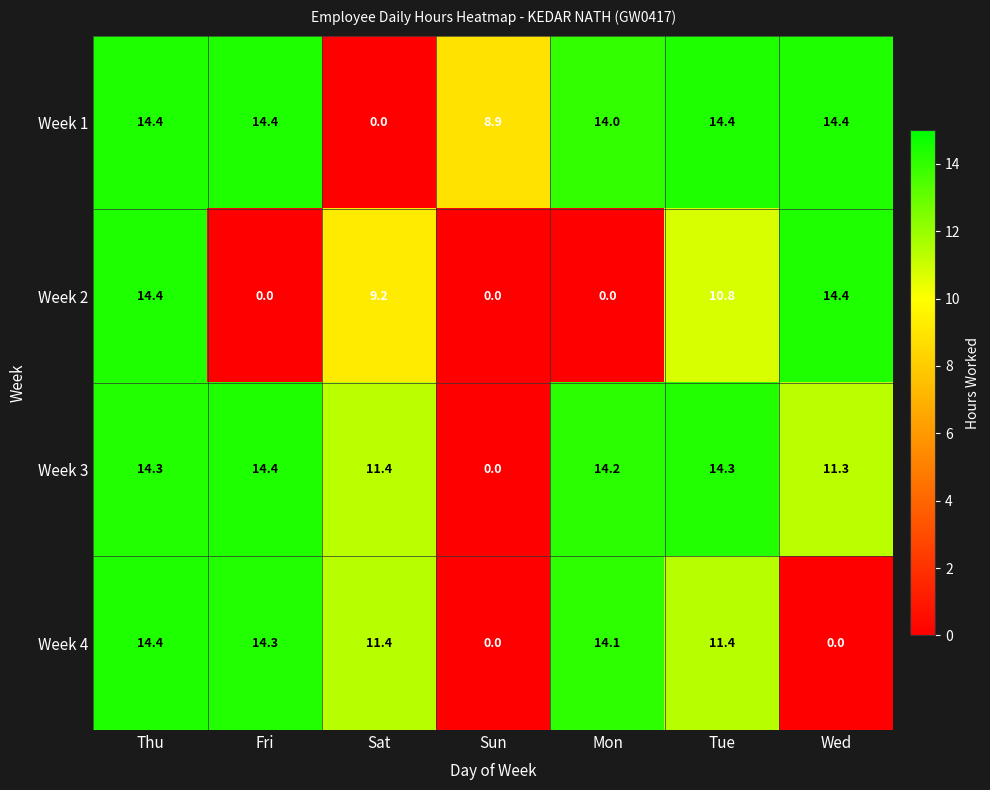

True or false: Week 4 has a value of 0.0 at Wed.

True